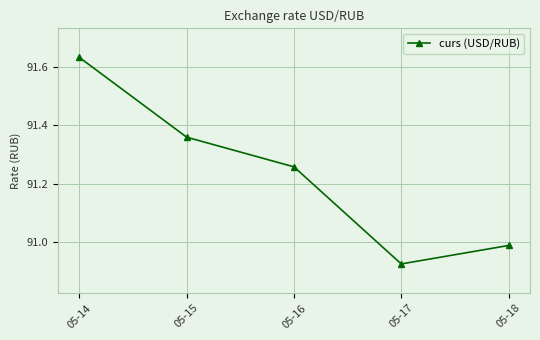

What is the average value?

91.2